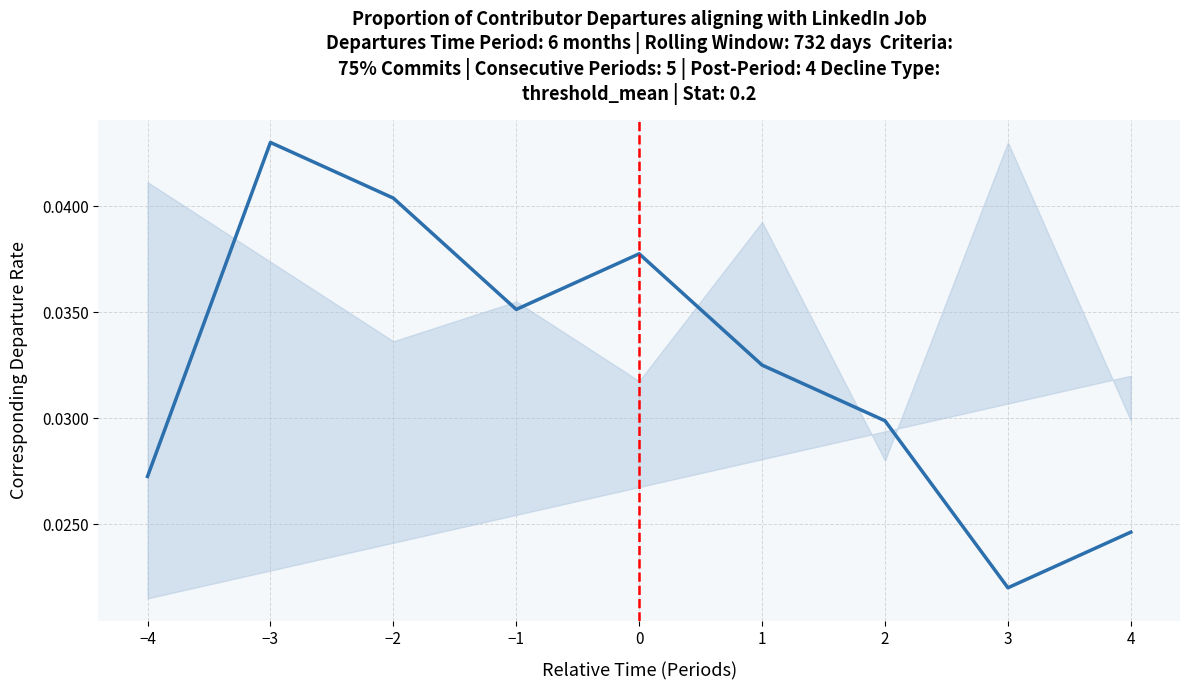

How many values are between 0 and 1?

9